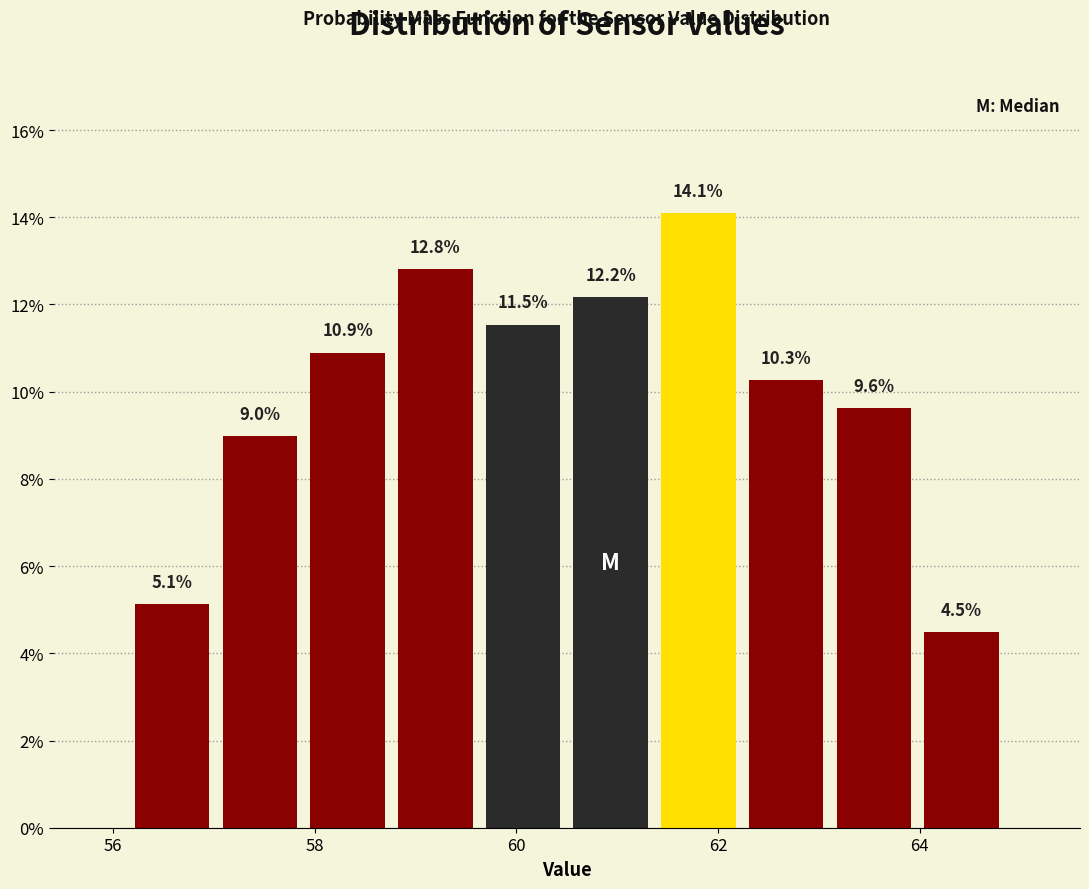

Reading left to right, list every bar in this chart as the range it spans on the x-axis followed by its height. The bar edges are not printed on the chart, so give them approximately, as read against the axis.

56.2 to 57.0: 5.1
57.0 to 57.8: 9.0
57.8 to 58.8: 10.9
58.8 to 59.6: 12.8
59.6 to 60.6: 11.5
60.6 to 61.4: 12.2
61.4 to 62.2: 14.1
62.2 to 63.2: 10.3
63.2 to 64.0: 9.6
64.0 to 64.8: 4.5